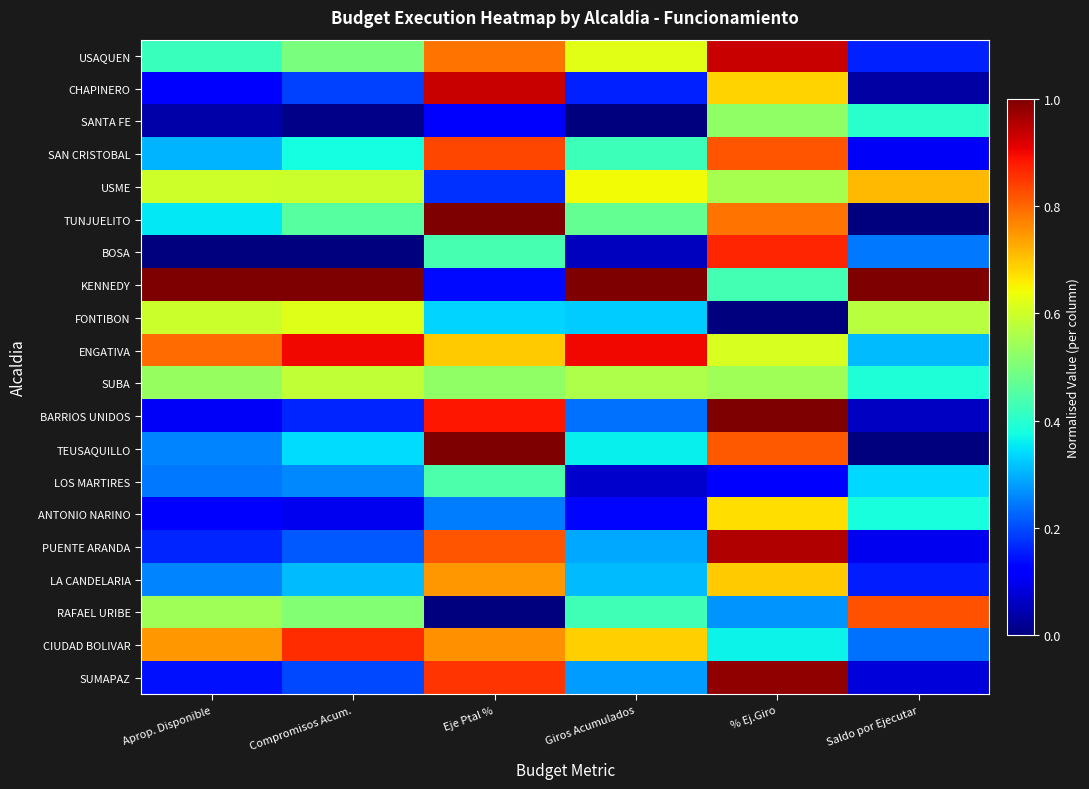

Reading left to right, extract all data points from this chart.

USAQUEN: Aprop. Disponible=0.4	Compromisos Acum.=0.5	Eje Ptal %=0.8	Giros Acumulados=0.6	% Ej.Giro=0.9	Saldo por Ejecutar=0.2
CHAPINERO: Aprop. Disponible=0.1	Compromisos Acum.=0.2	Eje Ptal %=0.9	Giros Acumulados=0.2	% Ej.Giro=0.7	Saldo por Ejecutar=0.0
SANTA FE: Aprop. Disponible=0.0	Compromisos Acum.=0.0	Eje Ptal %=0.1	Giros Acumulados=0.0	% Ej.Giro=0.5	Saldo por Ejecutar=0.4
SAN CRISTOBAL: Aprop. Disponible=0.3	Compromisos Acum.=0.4	Eje Ptal %=0.8	Giros Acumulados=0.4	% Ej.Giro=0.8	Saldo por Ejecutar=0.1
USME: Aprop. Disponible=0.6	Compromisos Acum.=0.6	Eje Ptal %=0.2	Giros Acumulados=0.6	% Ej.Giro=0.6	Saldo por Ejecutar=0.7
TUNJUELITO: Aprop. Disponible=0.4	Compromisos Acum.=0.5	Eje Ptal %=1.0	Giros Acumulados=0.5	% Ej.Giro=0.8	Saldo por Ejecutar=0.0
BOSA: Aprop. Disponible=0.0	Compromisos Acum.=0.0	Eje Ptal %=0.4	Giros Acumulados=0.1	% Ej.Giro=0.9	Saldo por Ejecutar=0.2
KENNEDY: Aprop. Disponible=1.0	Compromisos Acum.=1.0	Eje Ptal %=0.1	Giros Acumulados=1.0	% Ej.Giro=0.4	Saldo por Ejecutar=1.0
FONTIBON: Aprop. Disponible=0.6	Compromisos Acum.=0.6	Eje Ptal %=0.3	Giros Acumulados=0.3	% Ej.Giro=0.0	Saldo por Ejecutar=0.6
ENGATIVA: Aprop. Disponible=0.8	Compromisos Acum.=0.9	Eje Ptal %=0.7	Giros Acumulados=0.9	% Ej.Giro=0.6	Saldo por Ejecutar=0.3
SUBA: Aprop. Disponible=0.5	Compromisos Acum.=0.6	Eje Ptal %=0.5	Giros Acumulados=0.6	% Ej.Giro=0.5	Saldo por Ejecutar=0.4
BARRIOS UNIDOS: Aprop. Disponible=0.1	Compromisos Acum.=0.2	Eje Ptal %=0.9	Giros Acumulados=0.2	% Ej.Giro=1.0	Saldo por Ejecutar=0.1
TEUSAQUILLO: Aprop. Disponible=0.3	Compromisos Acum.=0.3	Eje Ptal %=1.0	Giros Acumulados=0.4	% Ej.Giro=0.8	Saldo por Ejecutar=0.0
LOS MARTIRES: Aprop. Disponible=0.2	Compromisos Acum.=0.3	Eje Ptal %=0.4	Giros Acumulados=0.1	% Ej.Giro=0.1	Saldo por Ejecutar=0.3
ANTONIO NARINO: Aprop. Disponible=0.1	Compromisos Acum.=0.1	Eje Ptal %=0.2	Giros Acumulados=0.1	% Ej.Giro=0.7	Saldo por Ejecutar=0.4
PUENTE ARANDA: Aprop. Disponible=0.2	Compromisos Acum.=0.2	Eje Ptal %=0.8	Giros Acumulados=0.3	% Ej.Giro=1.0	Saldo por Ejecutar=0.1
LA CANDELARIA: Aprop. Disponible=0.3	Compromisos Acum.=0.3	Eje Ptal %=0.7	Giros Acumulados=0.3	% Ej.Giro=0.7	Saldo por Ejecutar=0.2
RAFAEL URIBE: Aprop. Disponible=0.5	Compromisos Acum.=0.5	Eje Ptal %=0.0	Giros Acumulados=0.4	% Ej.Giro=0.3	Saldo por Ejecutar=0.8
CIUDAD BOLIVAR: Aprop. Disponible=0.7	Compromisos Acum.=0.9	Eje Ptal %=0.8	Giros Acumulados=0.7	% Ej.Giro=0.4	Saldo por Ejecutar=0.2
SUMAPAZ: Aprop. Disponible=0.1	Compromisos Acum.=0.2	Eje Ptal %=0.9	Giros Acumulados=0.3	% Ej.Giro=1.0	Saldo por Ejecutar=0.1